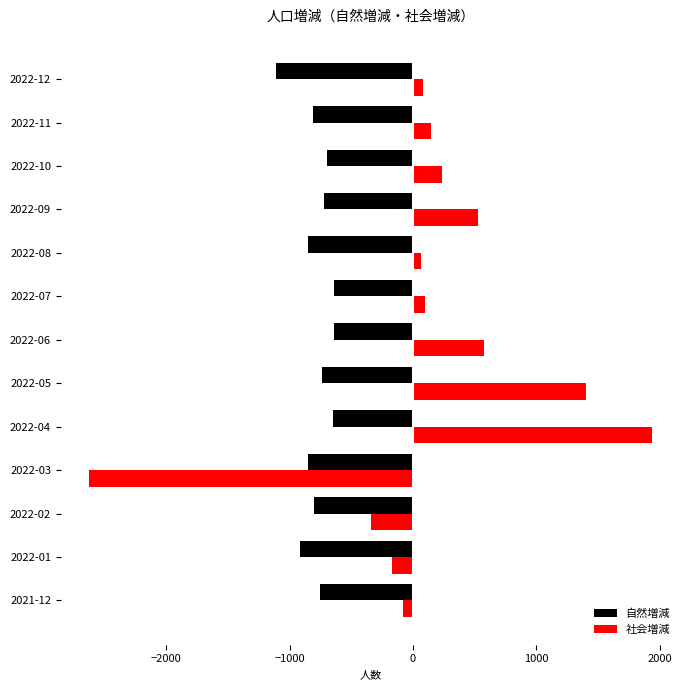

What is the difference between the 社会増減 values at 2022-02 and 2022-11?

486